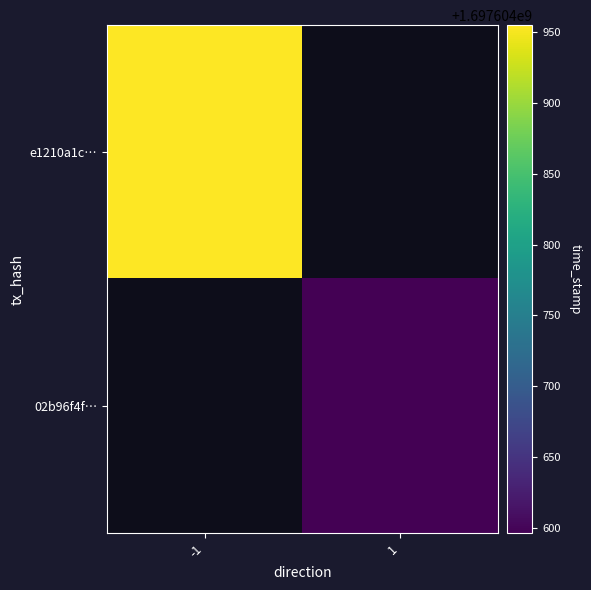

True or false: 02b96f4f080874390bf53599073b5d54c8bbd62 has a value of 1697604596 at 1.

True